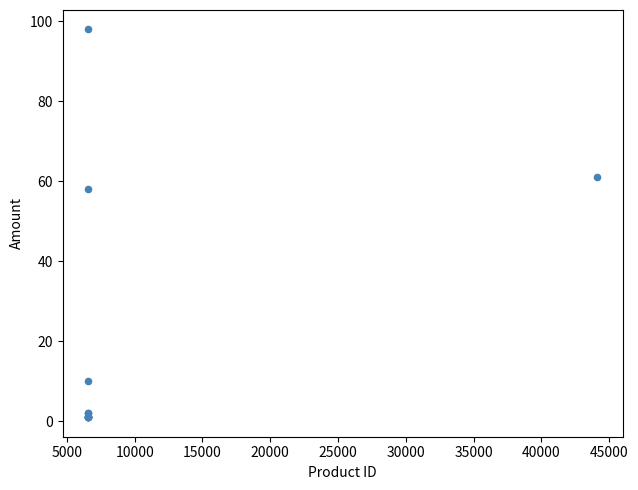

What Y value in the scatter plot is closest to 49?

58